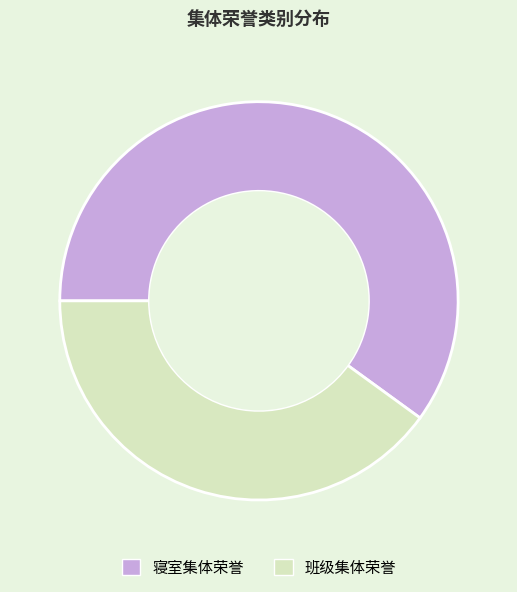

Which category has the biggest portion of the pie?

寝室集体荣誉